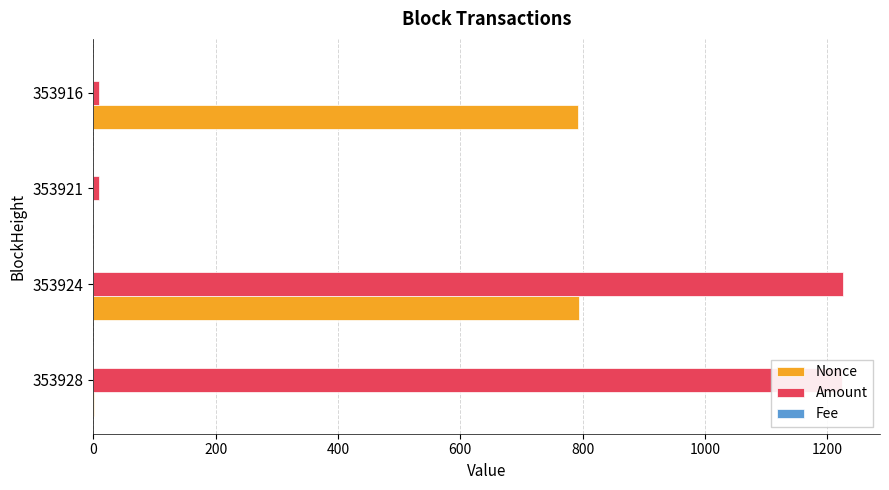

Between 353928 and 353921, which series saw the biggest shift?

Amount